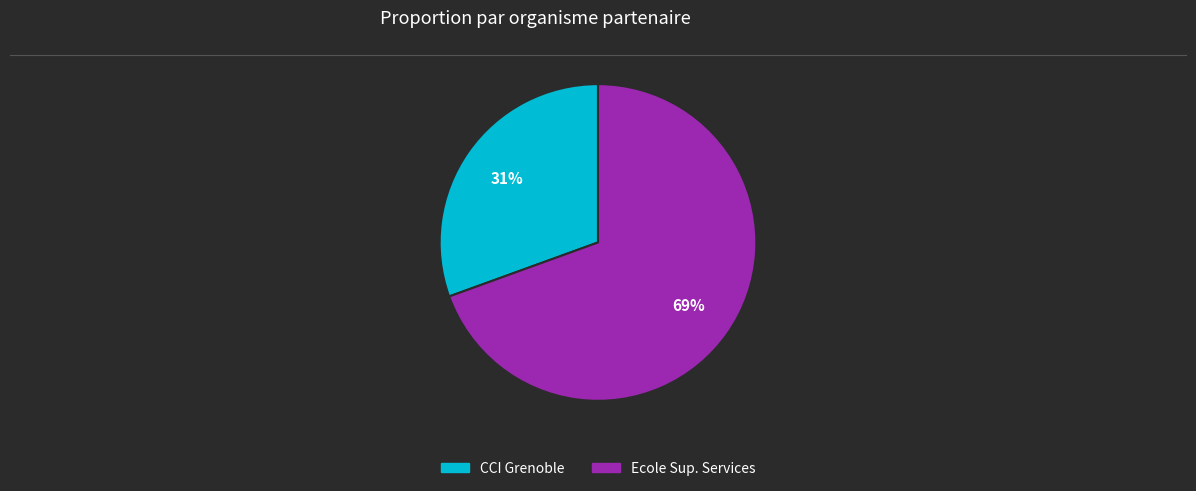

Is there any slice that represents more than half of the pie?

Yes